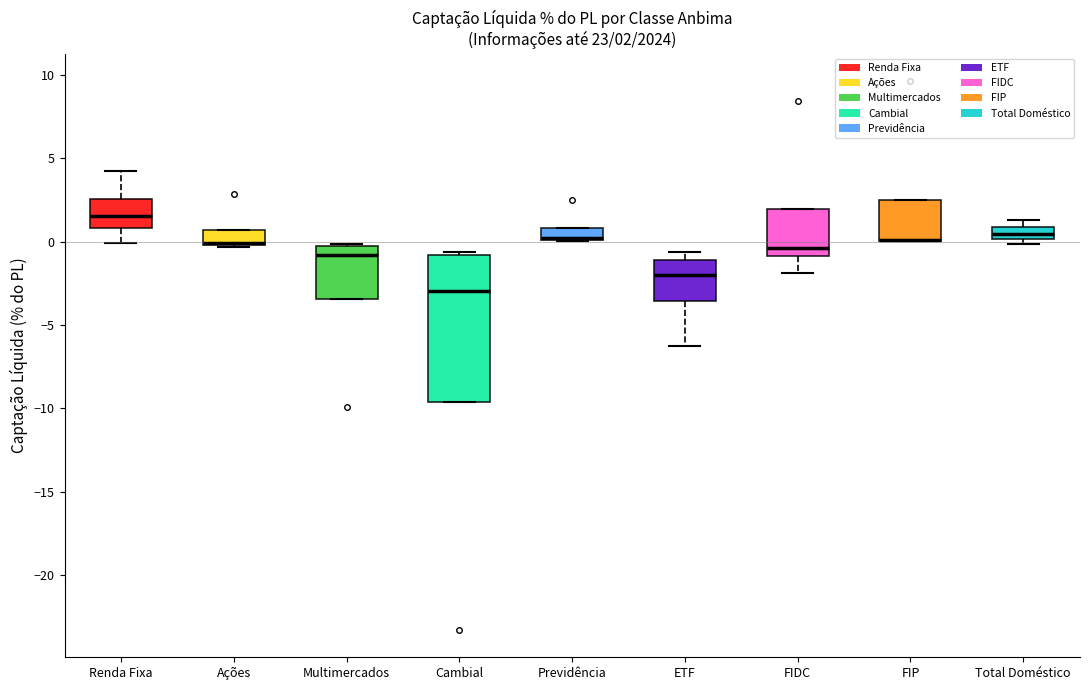

Which box is the tallest, from its lower edge to its upper edge?

Cambial